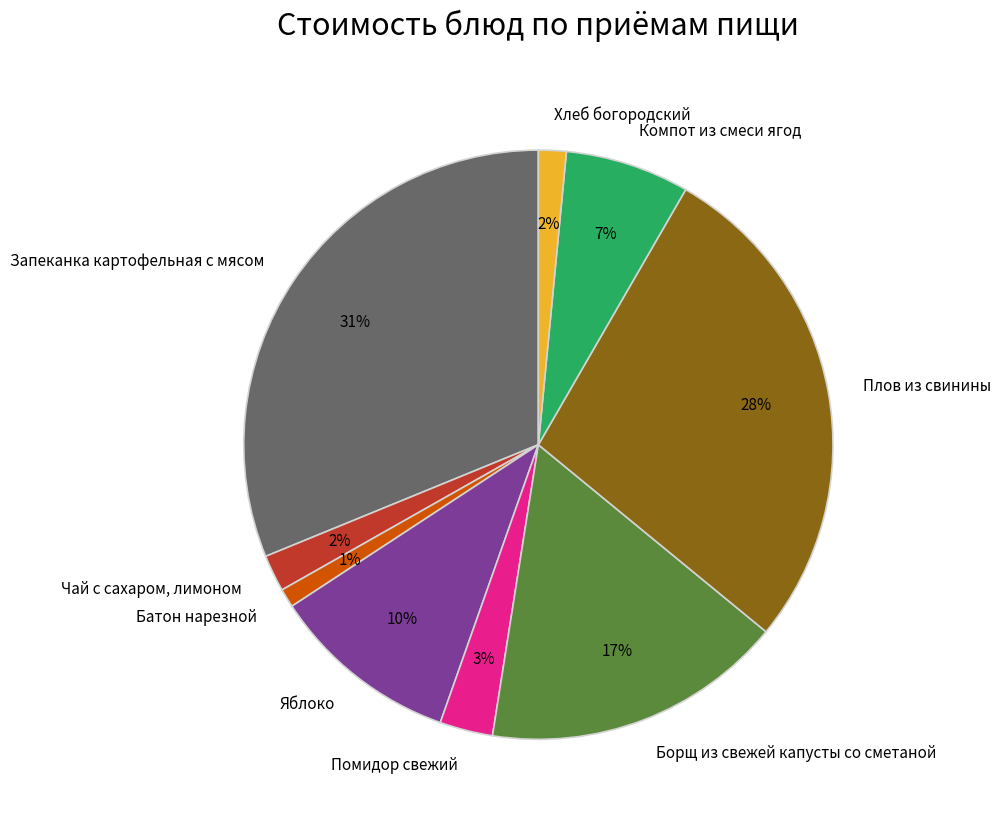

The Запеканка картофельная с мясом slice represents 31% of the pie. True or false?

True